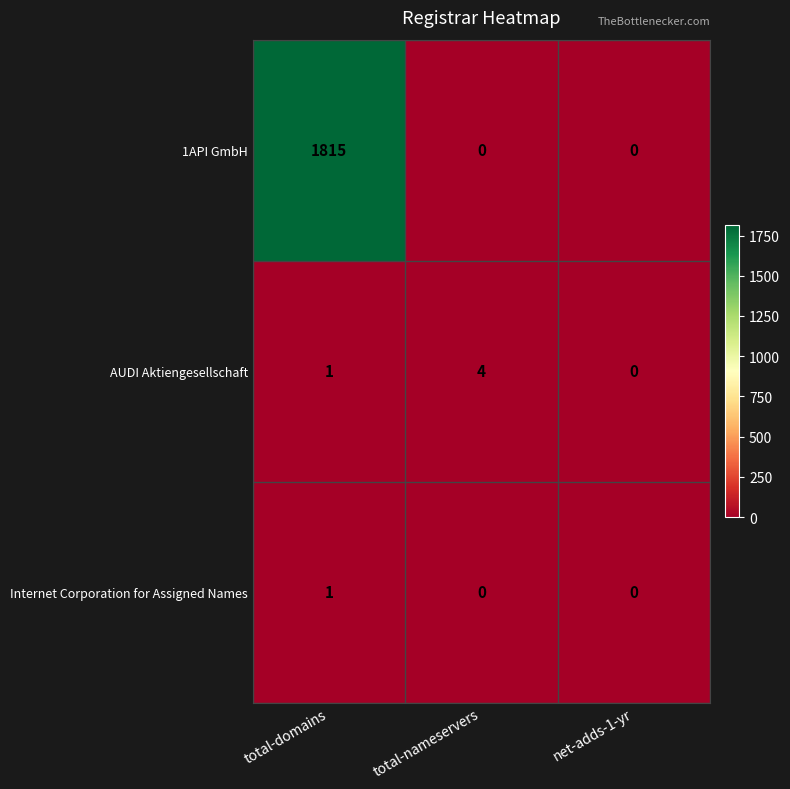

How many data points does each series have?

3